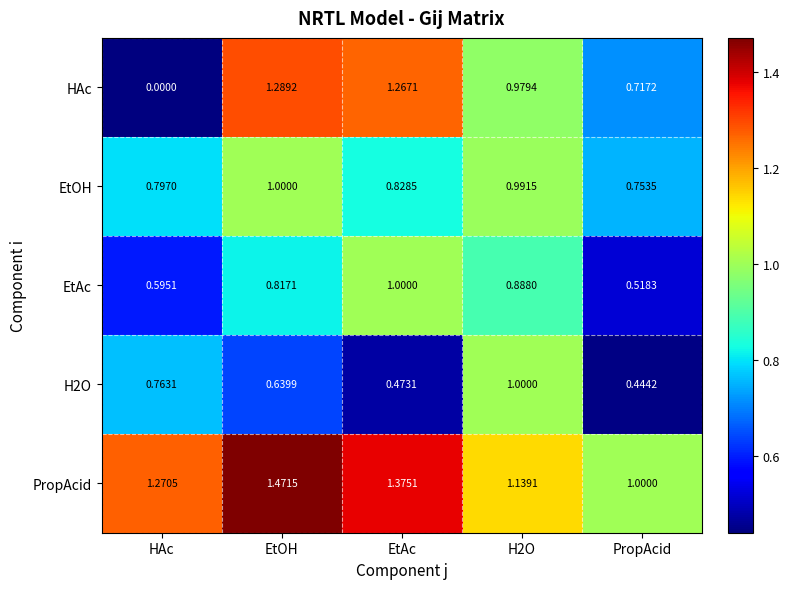

Which category has the lowest value in the EtAc series?

PropAcid